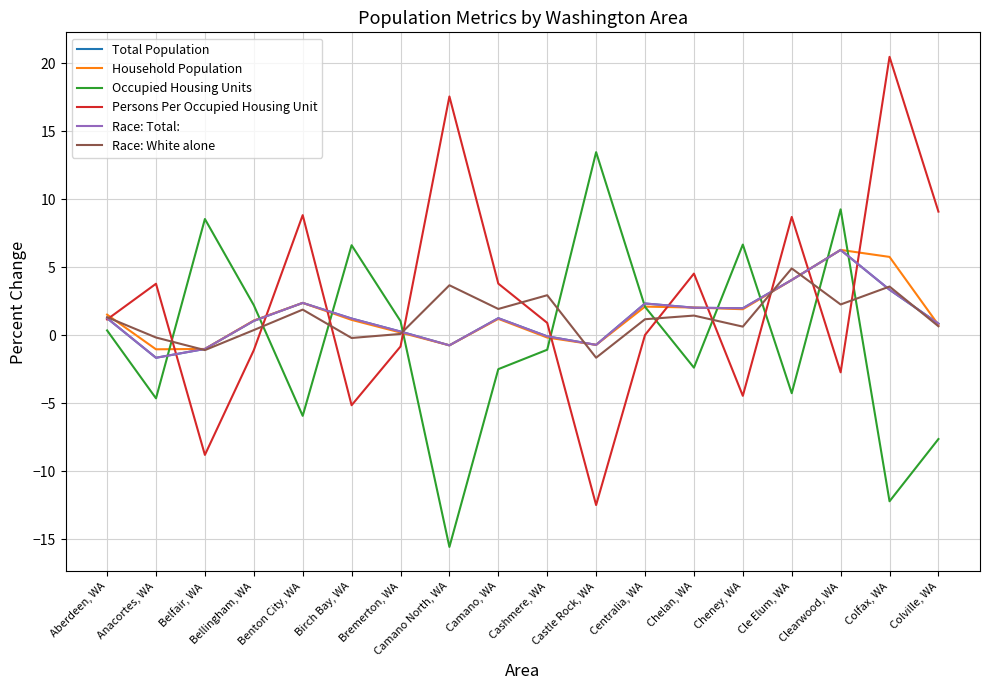

At which category does Persons Per Occupied Housing Unit reach its first local peak?

Anacortes, WA